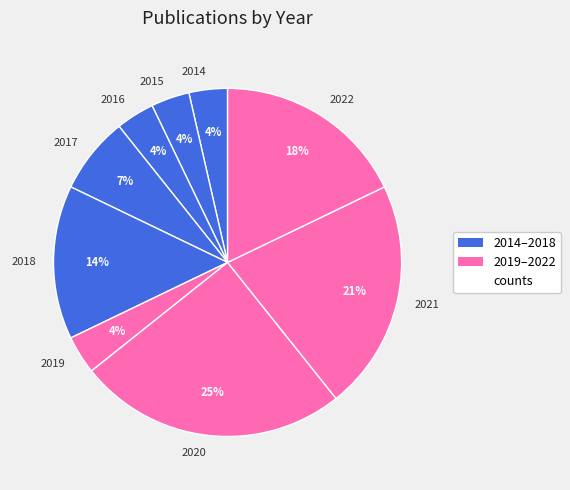

How many slices are in this pie chart?

9